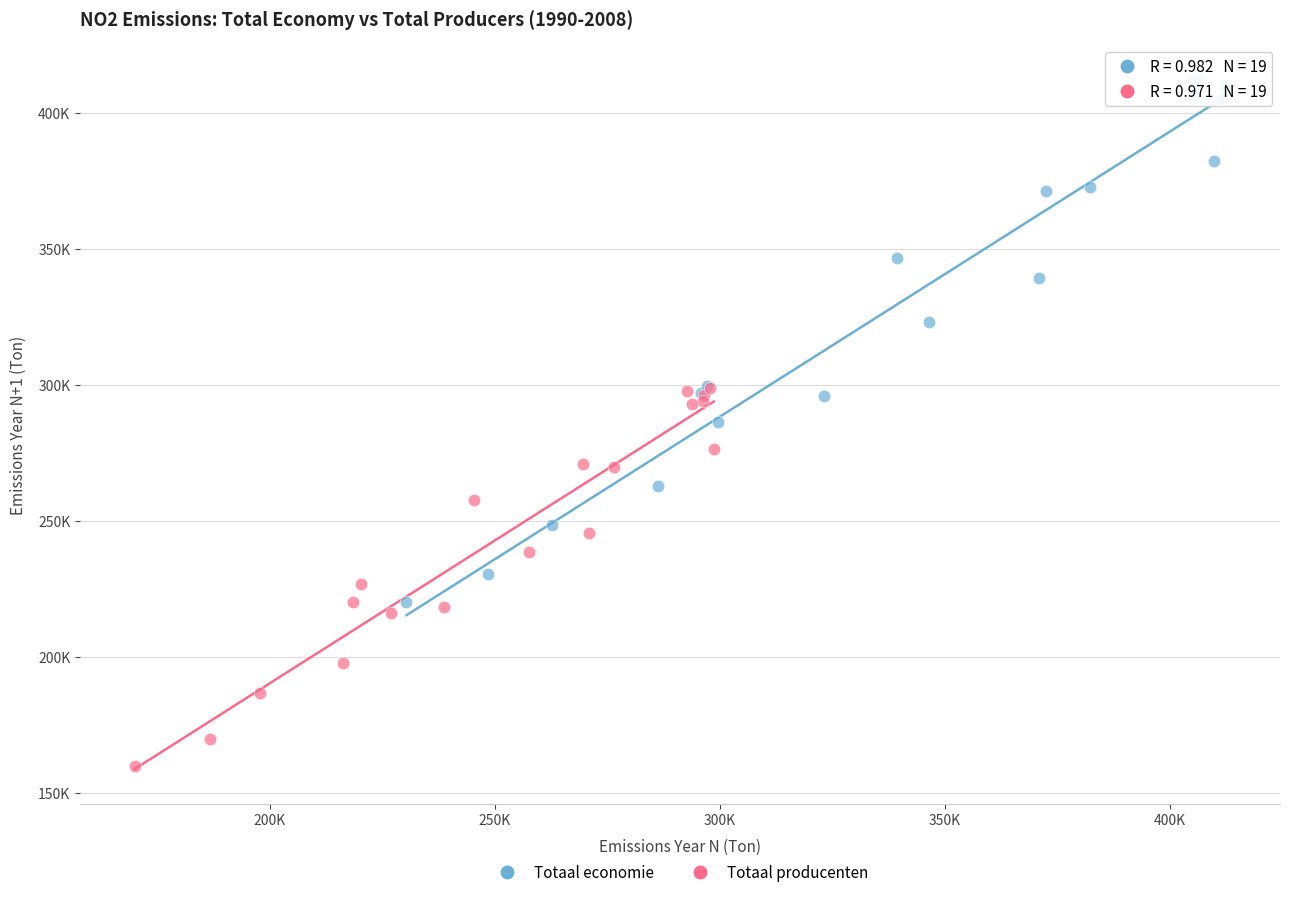

Which series contains the highest Y value?

Totaal economie